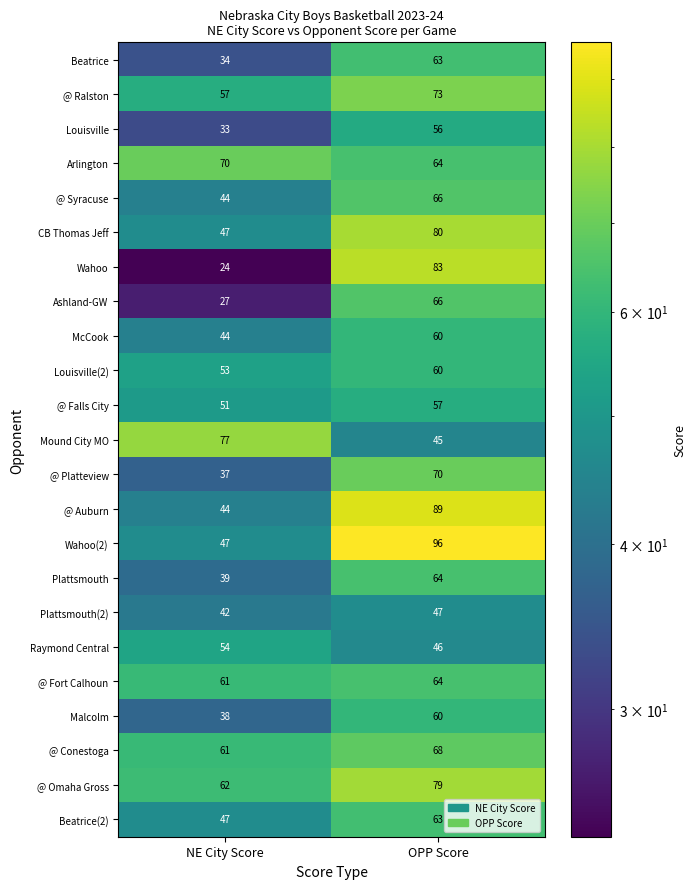

At which label is @ Syracuse closest to 55?

NE City Score